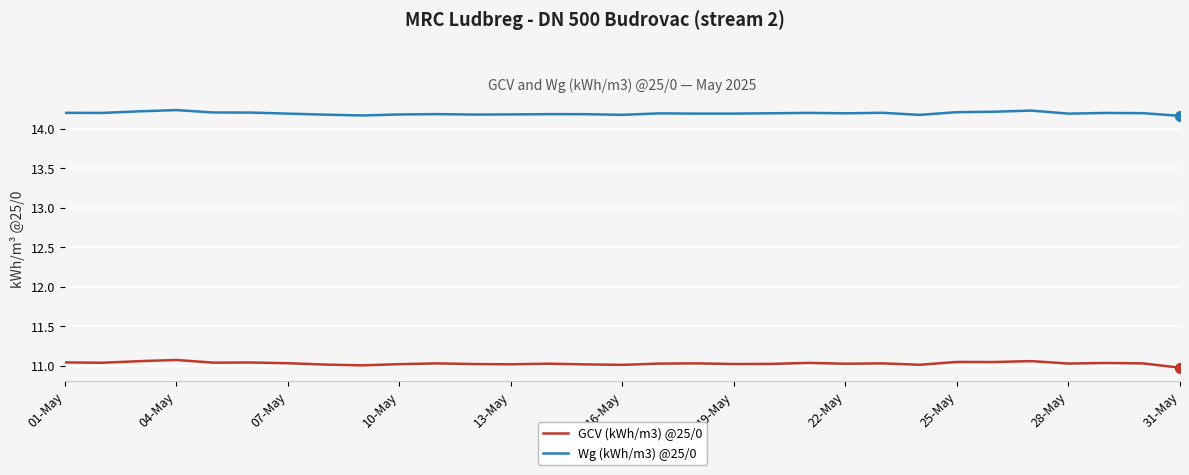

Which series has the largest total across all categories?

Wg (kWh/m3) @25/0